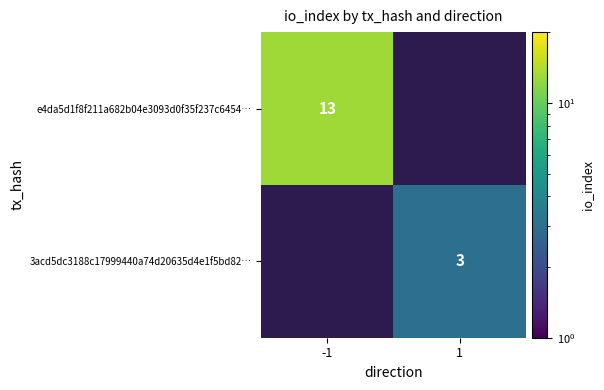

The value of e4da5d1f8f211a682b04e3093d0f35f237c6454… at -1 is 19. True or false?

False